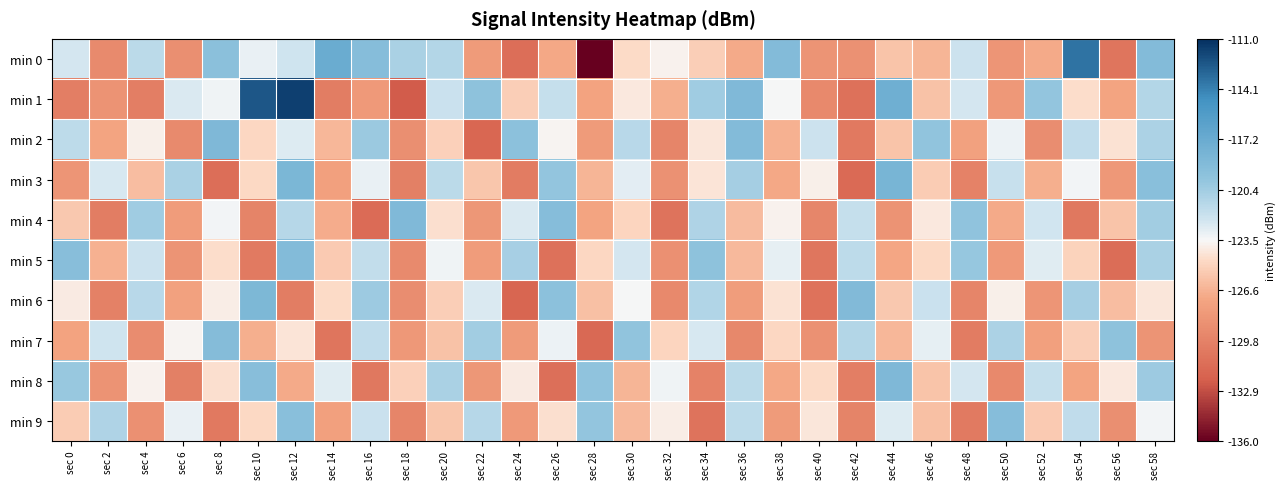

Between sec 56 and sec 40, which is larger?

sec 40